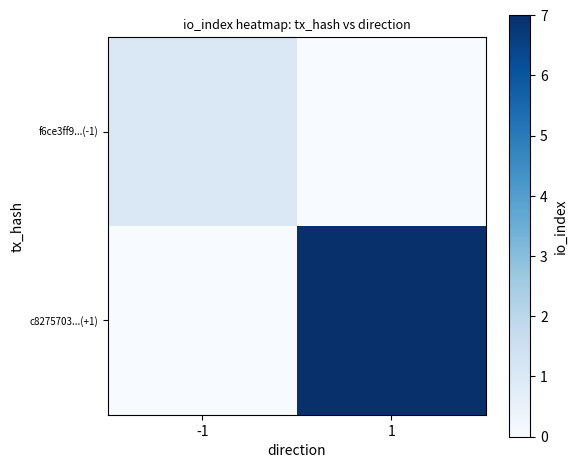

How many series are shown in this chart?

2